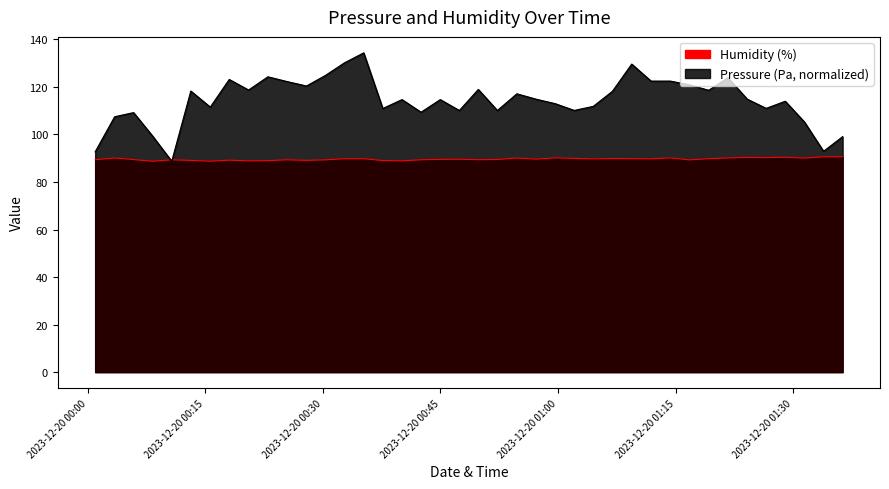

What is the value of the Pressure (Pa) point at the 10th from the left?

124.2